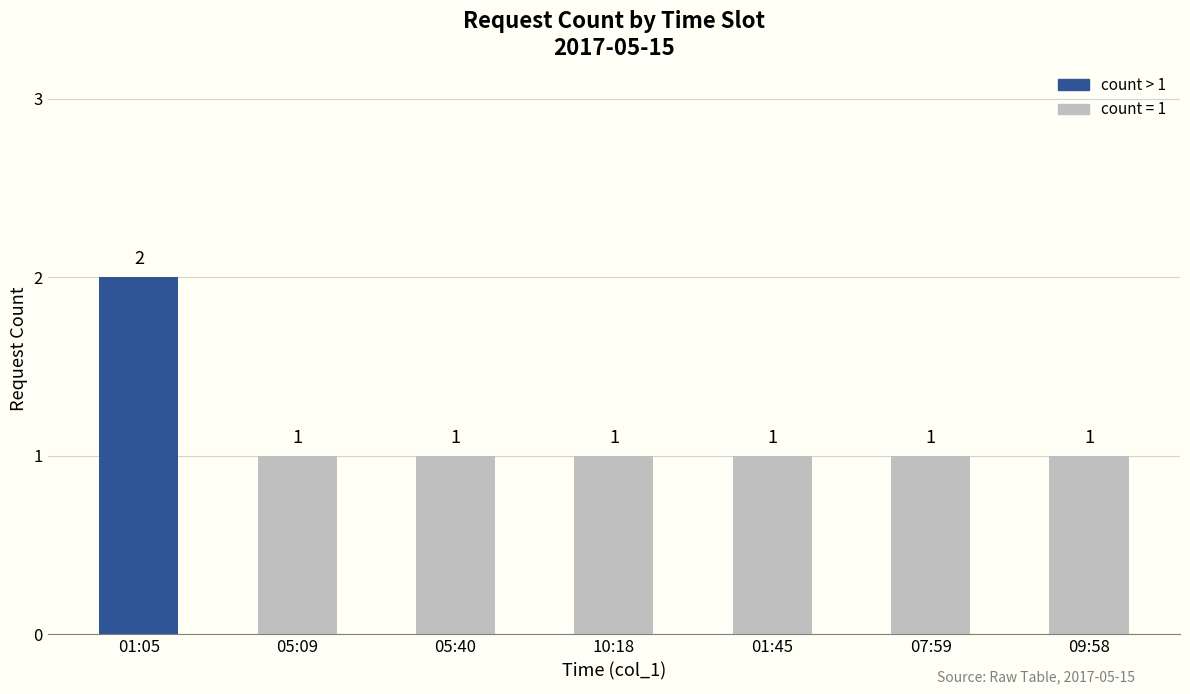

Reading left to right, extract all data points from this chart.

2	1	1	1	1	1	1